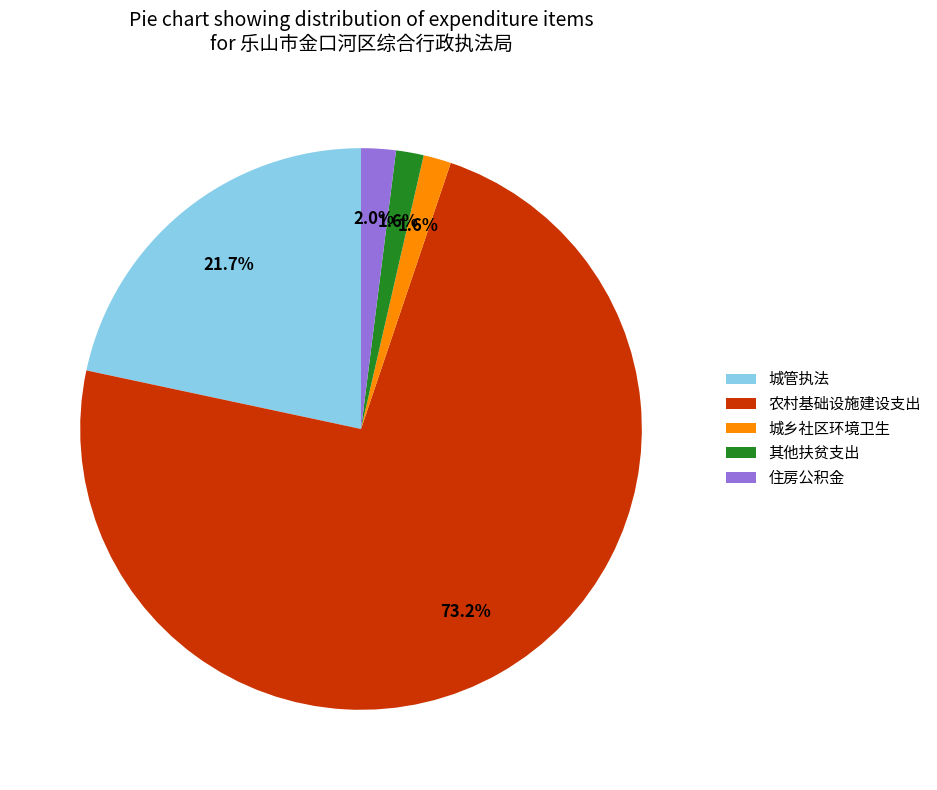

Count the number of slices in the pie.

5